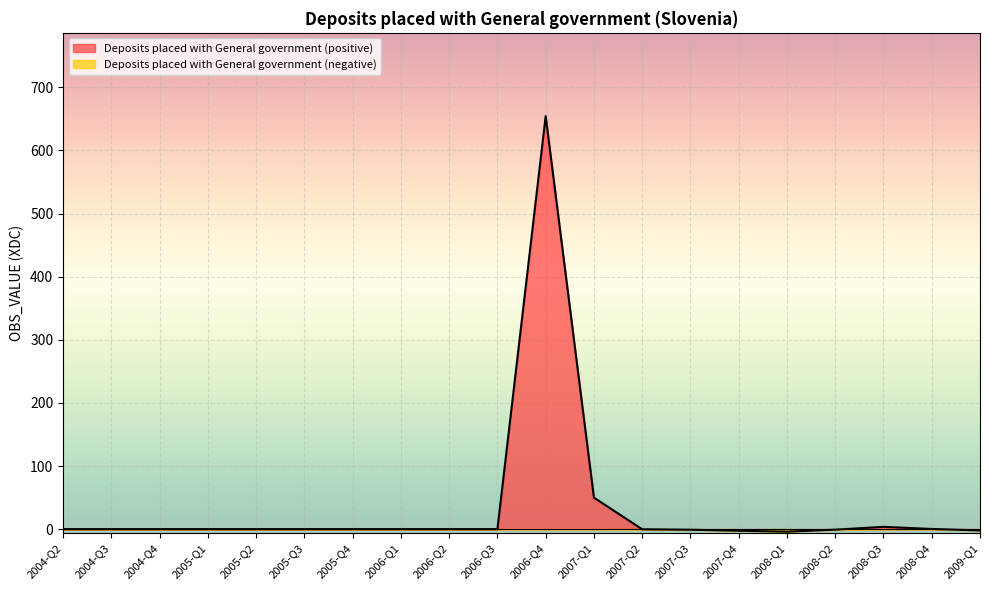

At which label is the value closest to 325?

2007-Q1